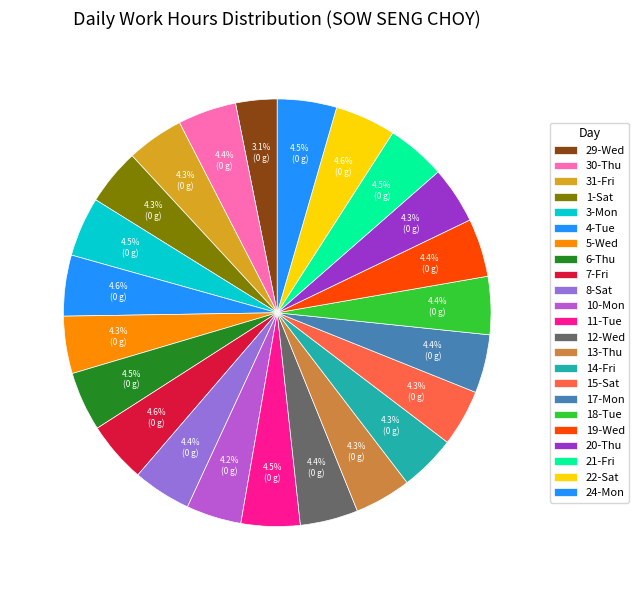

Does 20-Thu represent more than half of the total?

No